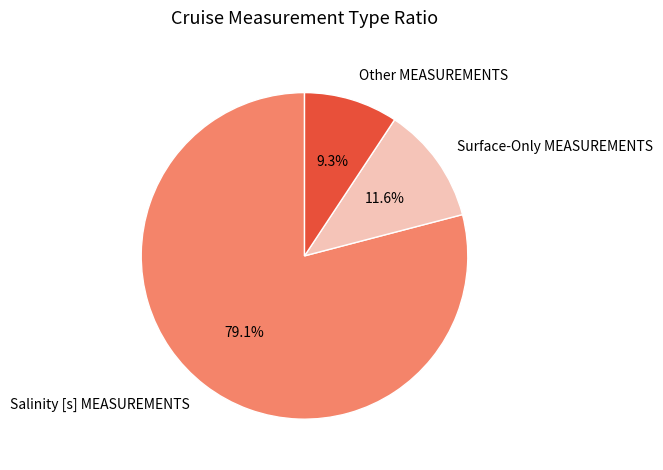

To the nearest percent, what is the combined percentage of Other MEASUREMENTS and Surface-Only MEASUREMENTS?

21%